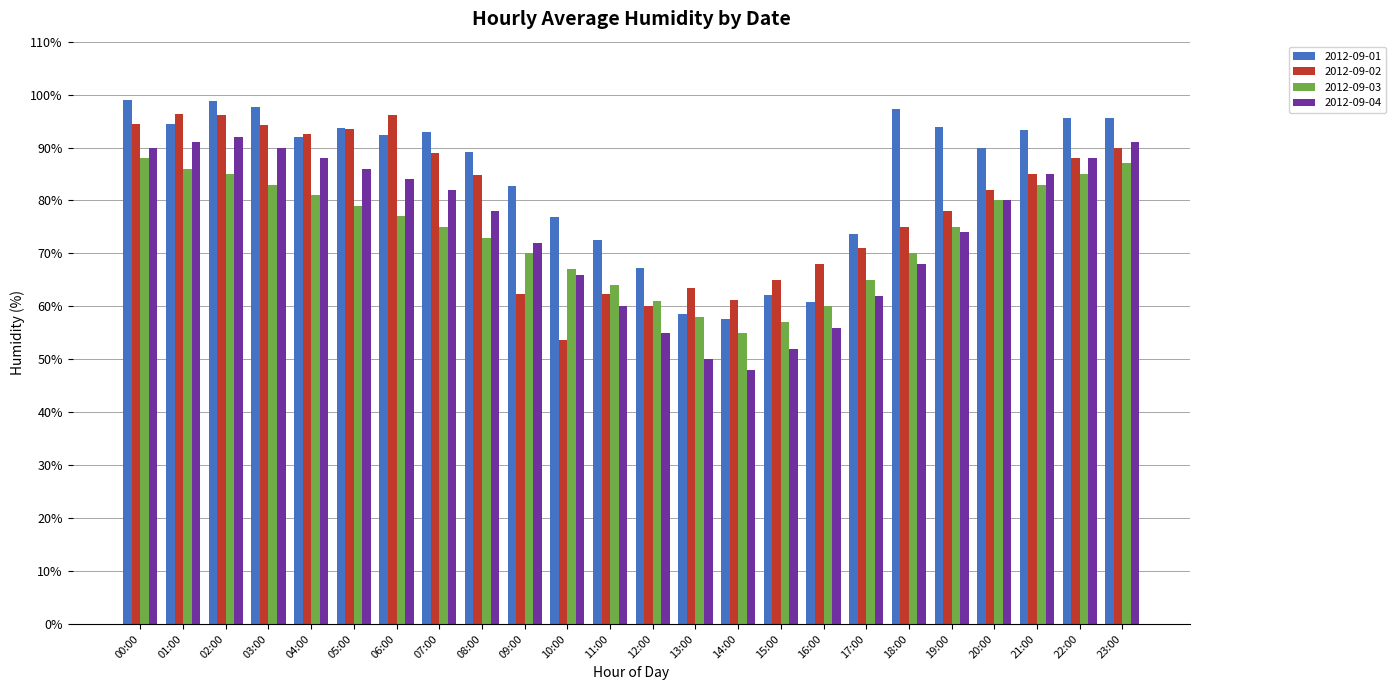

What is the minimum value shown in the chart?

48.0